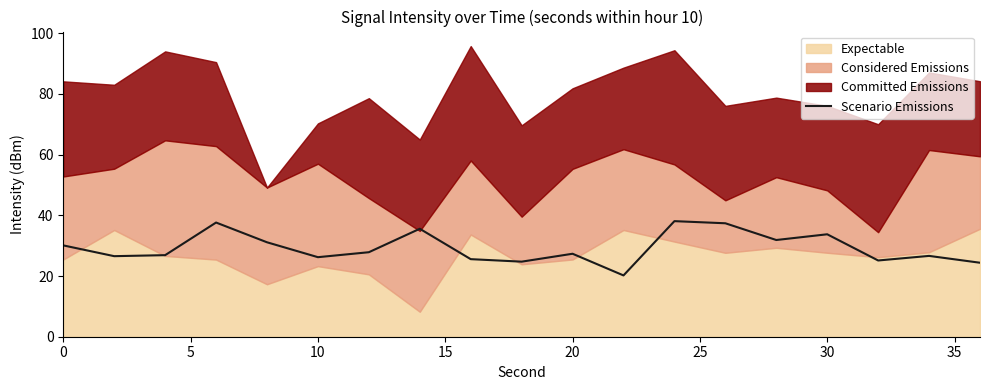

What is the maximum value for Scenario Emissions?

38.1